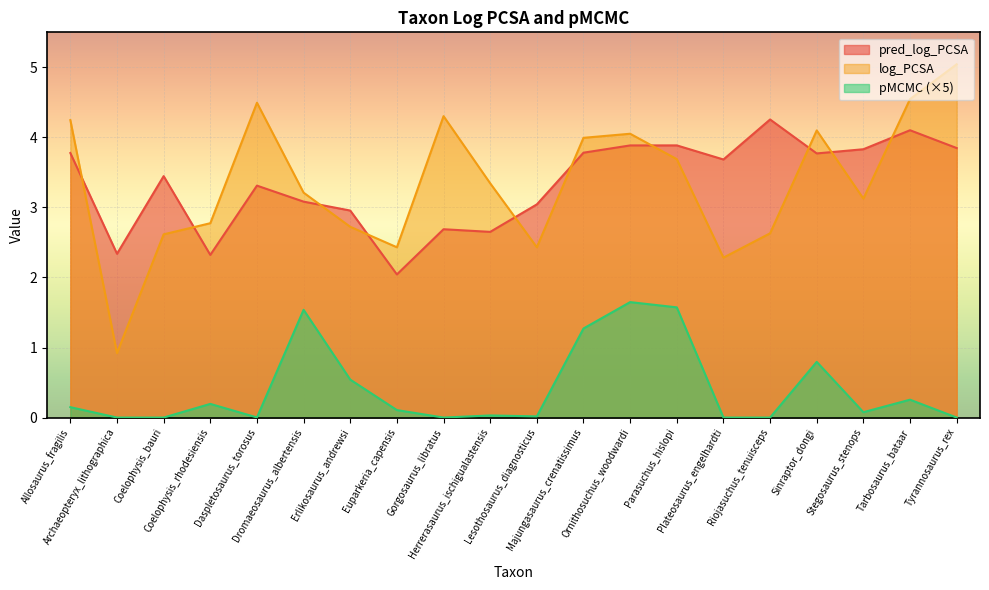

True or false: pred_log_PCSA and pMCMC cross at least once.

False